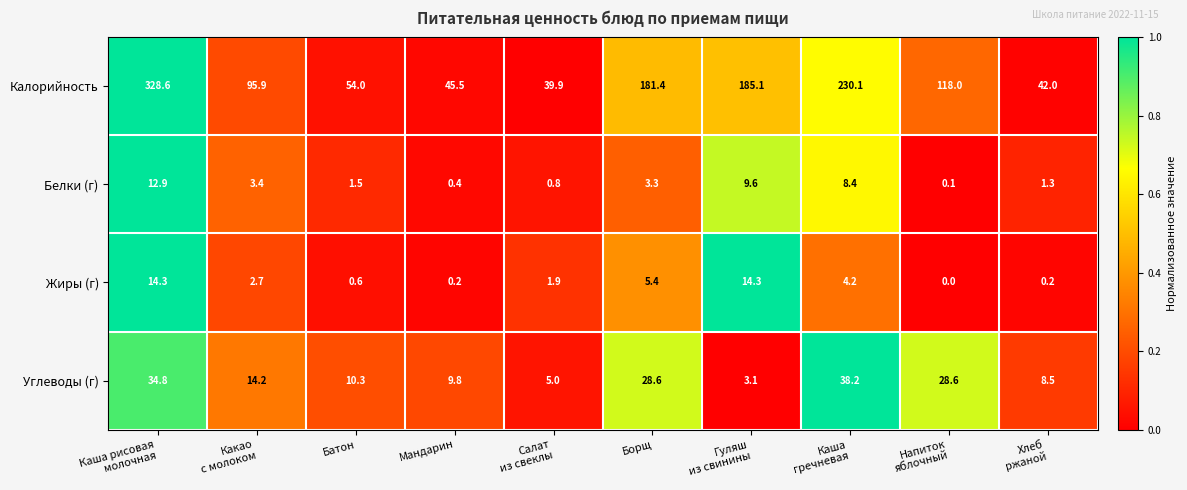

True or false: Углеводы (г) has a value of 28.6 at Борщ.

True